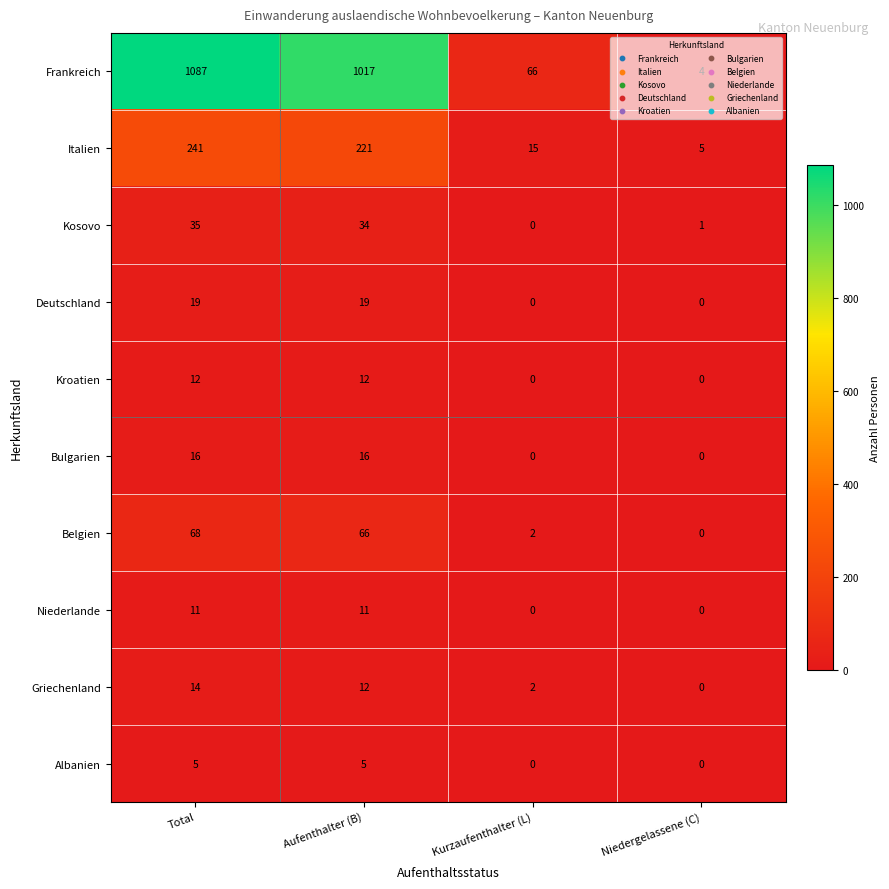

Is the value of Albanien at Total greater than the value of Deutschland at Total?

No